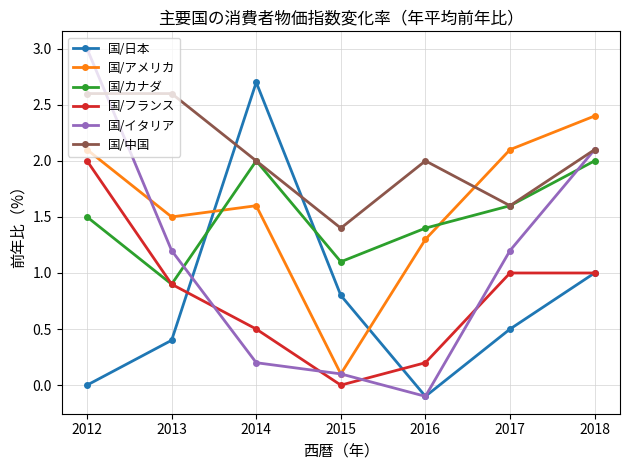

Is the value of 国/アメリカ at 2012 greater than the value of 国/フランス at 2015?

Yes